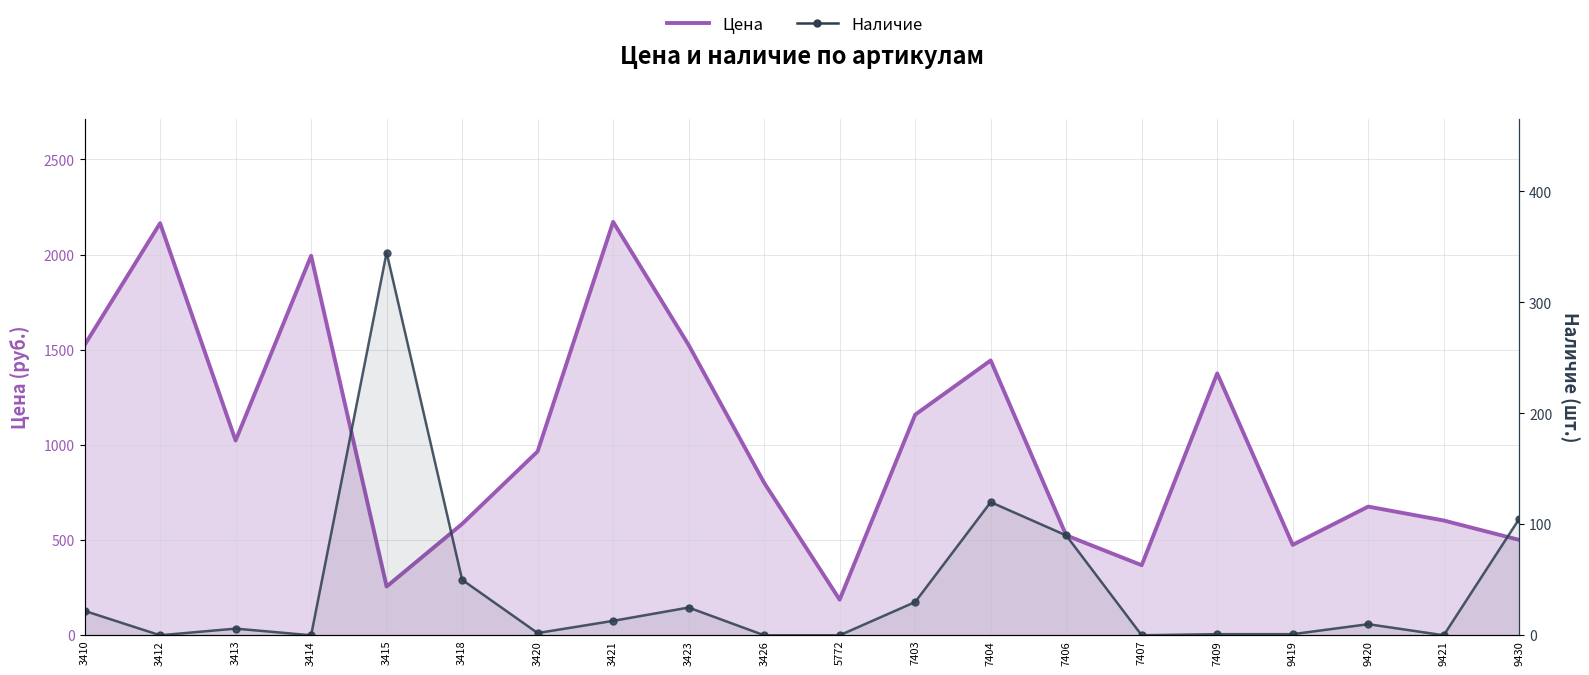

How many interior local valleys does the Наличие series have?

5